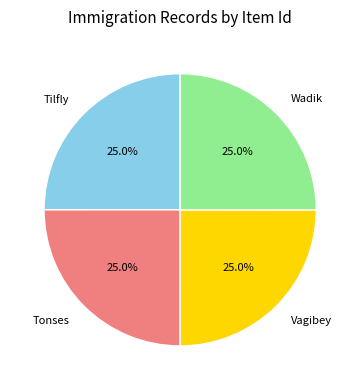

Is there a majority slice in this chart?

No